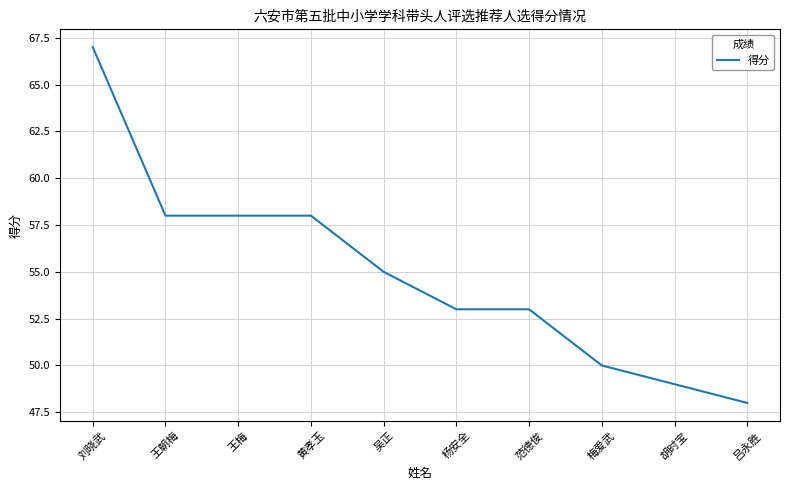

The value at 吴正 is 55. True or false?

True